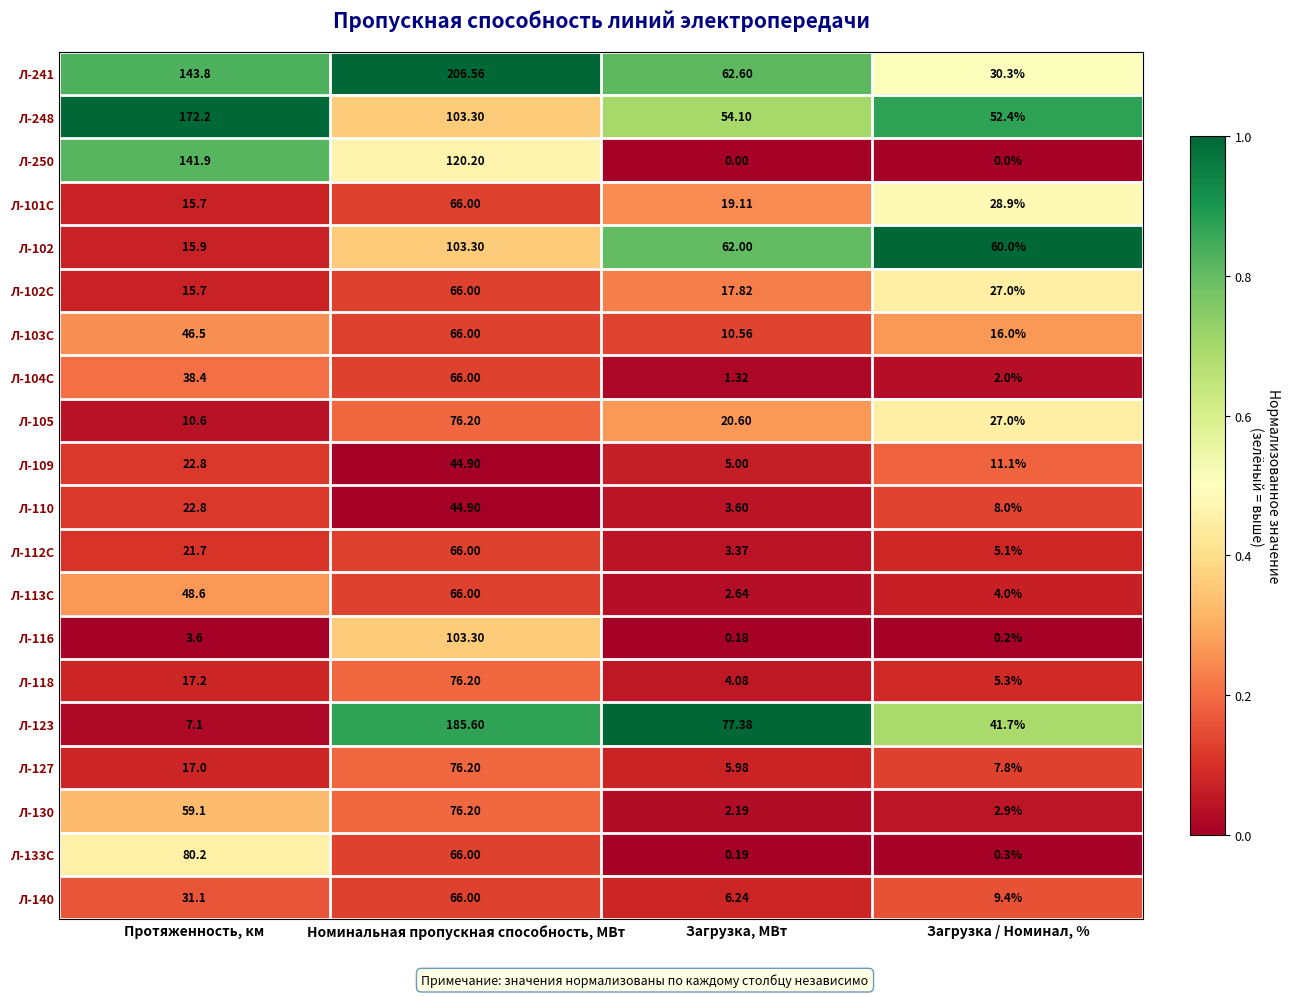

What is the total value across all series at Загрузка, МВт?

359.0